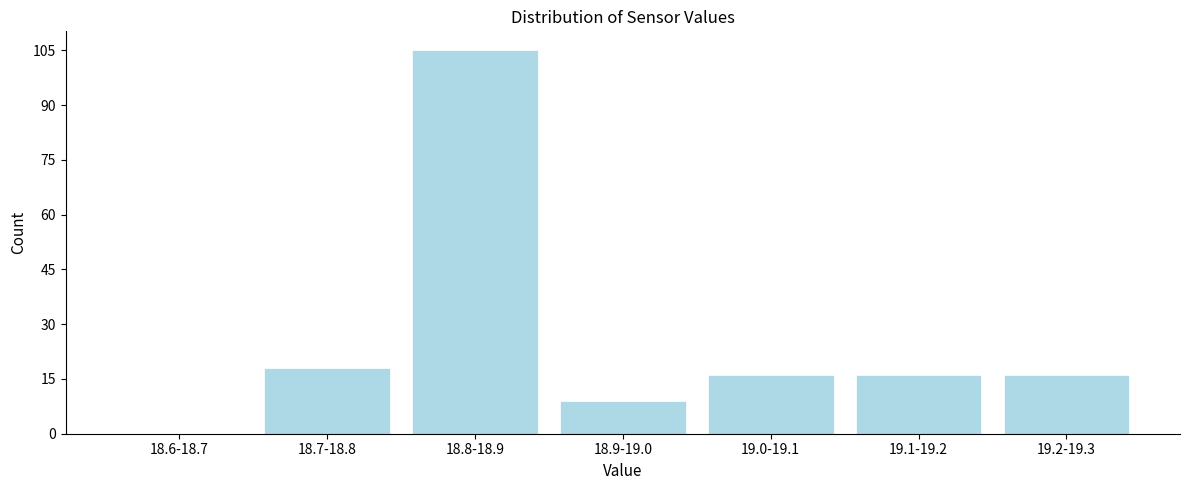

Reading left to right, what are all the values shown in this chart?

18.6-18.7=0	18.7-18.8=18	18.8-18.9=105	18.9-19.0=9	19.0-19.1=16	19.1-19.2=16	19.2-19.3=16